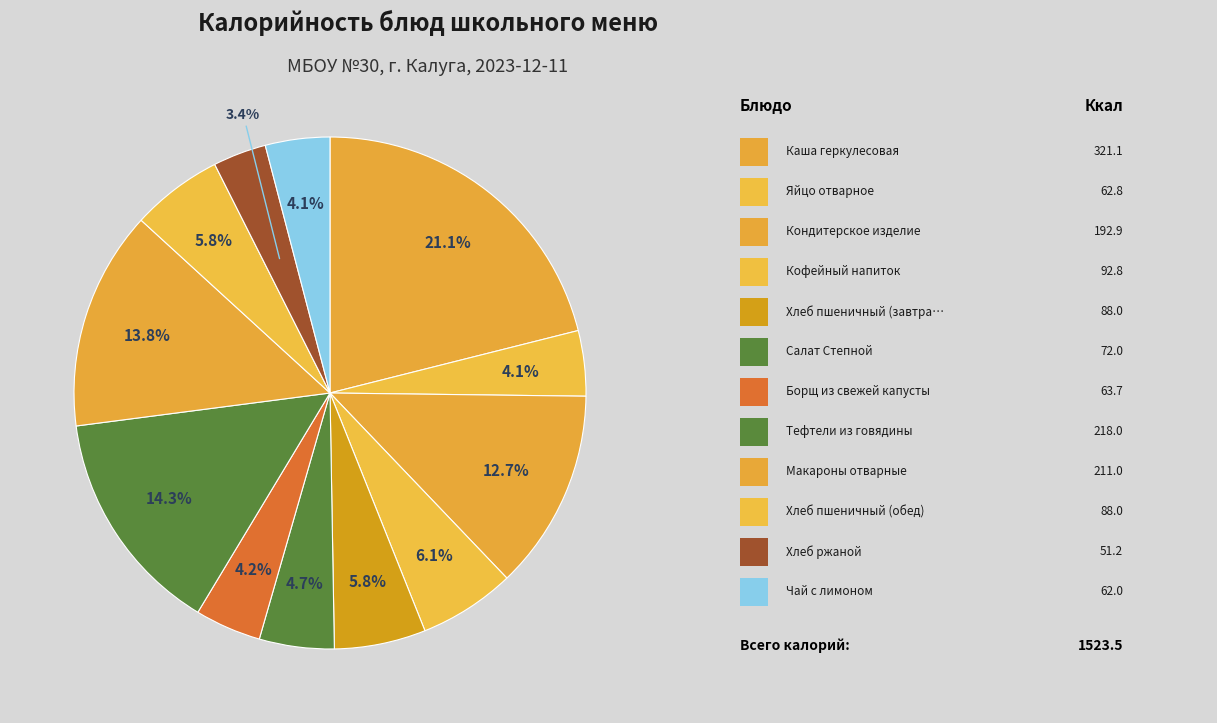

Which slice is the smallest?

Хлеб ржаной